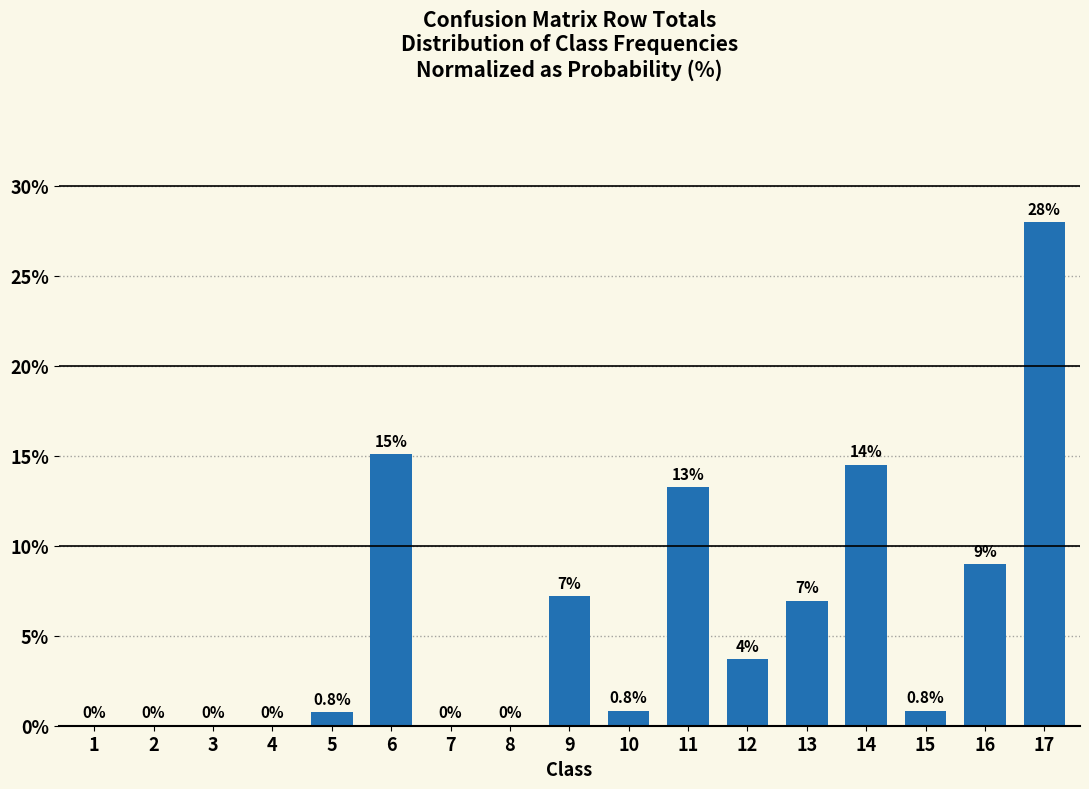

Reading left to right, extract all data points from this chart.

1=0.0	2=0.0	3=0.0	4=0.0	5=0.8	6=15.1	7=0.0	8=0.0	9=7.2	10=0.8	11=13.2	12=3.7	13=7.0	14=14.5	15=0.8	16=9.0	17=28.0